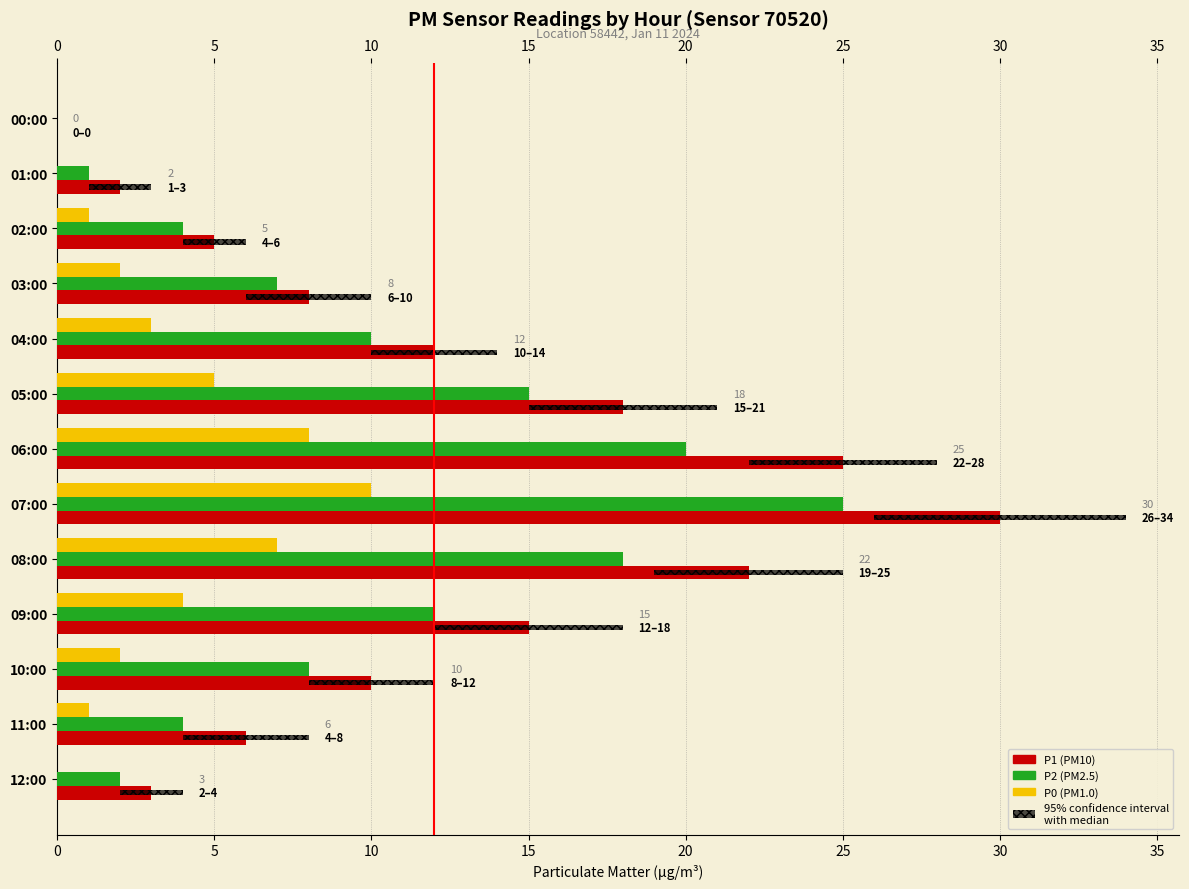

What is the sum of all P2 values?

126